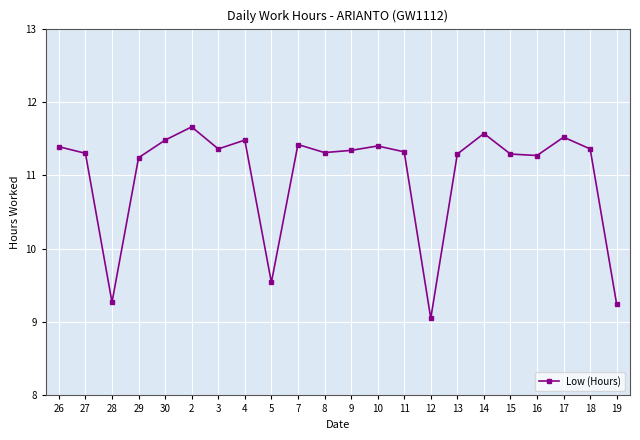

Where is the first local minimum?

28